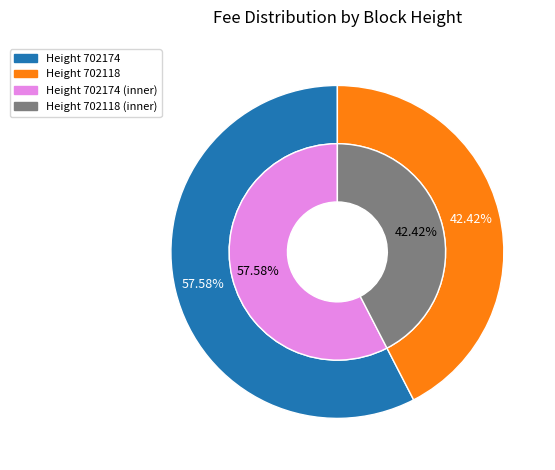

How many slices are in this pie chart?

2